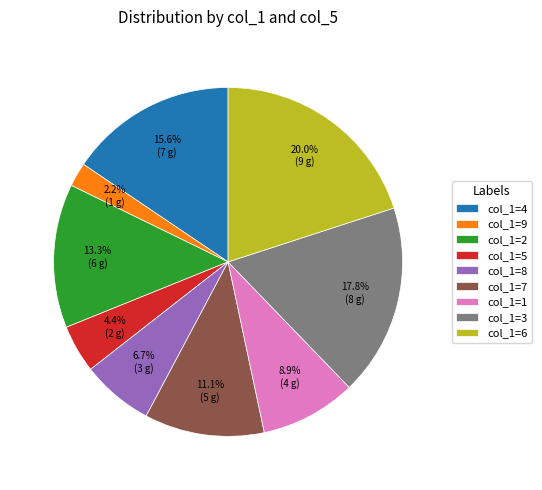

Which category has the biggest portion of the pie?

col_1=6